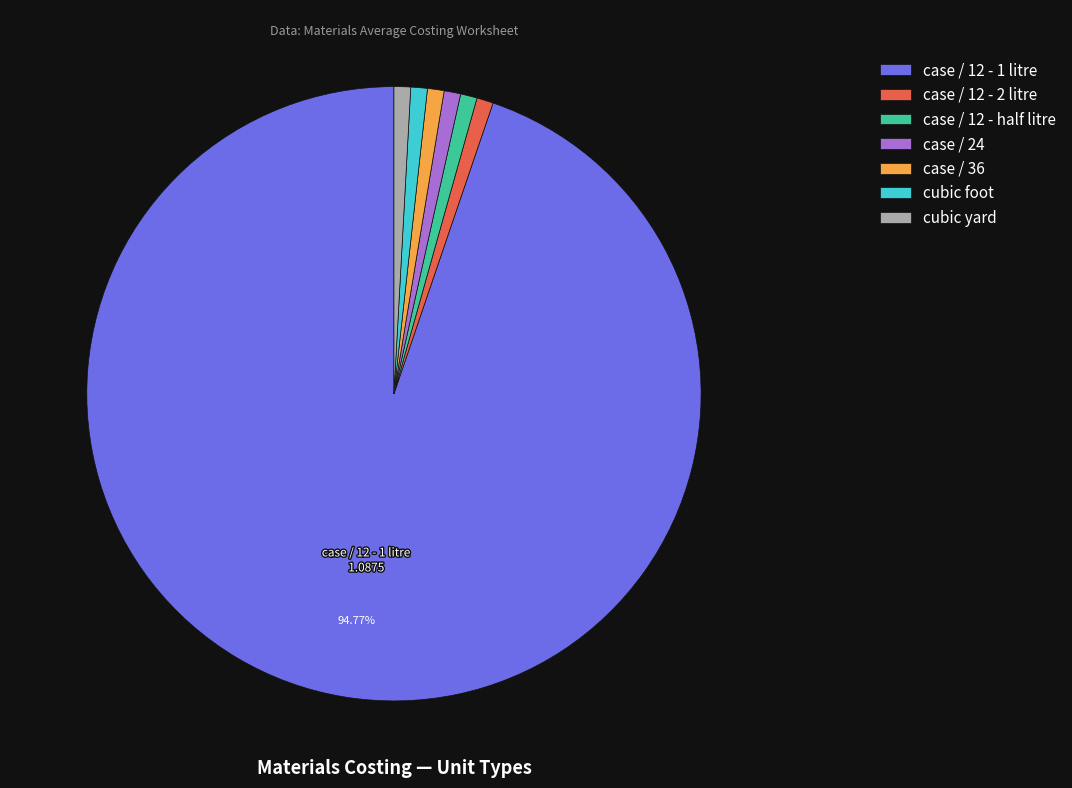

Does case / 12 - 1 litre represent more than half of the total?

Yes